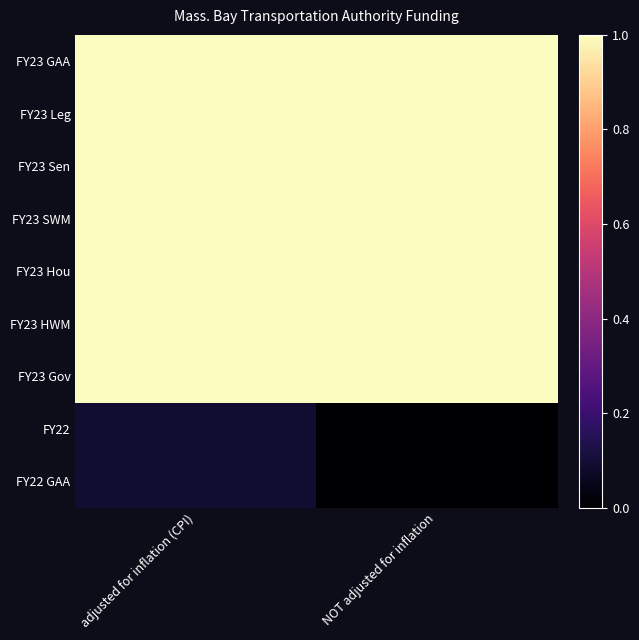

Reading left to right, extract all data points from this chart.

FY23 GAA: adjusted for inflation (CPI)=187050000	NOT adjusted for inflation=187050000
FY23 Leg: adjusted for inflation (CPI)=187050000	NOT adjusted for inflation=187050000
FY23 Sen: adjusted for inflation (CPI)=187000000	NOT adjusted for inflation=187000000
FY23 SWM: adjusted for inflation (CPI)=187000000	NOT adjusted for inflation=187000000
FY23 Hou: adjusted for inflation (CPI)=187050000	NOT adjusted for inflation=187050000
FY23 HWM: adjusted for inflation (CPI)=187000000	NOT adjusted for inflation=187000000
FY23 Gov: adjusted for inflation (CPI)=187000000	NOT adjusted for inflation=187000000
FY22: adjusted for inflation (CPI)=132645567	NOT adjusted for inflation=127145000
FY22 GAA: adjusted for inflation (CPI)=132645567	NOT adjusted for inflation=127145000